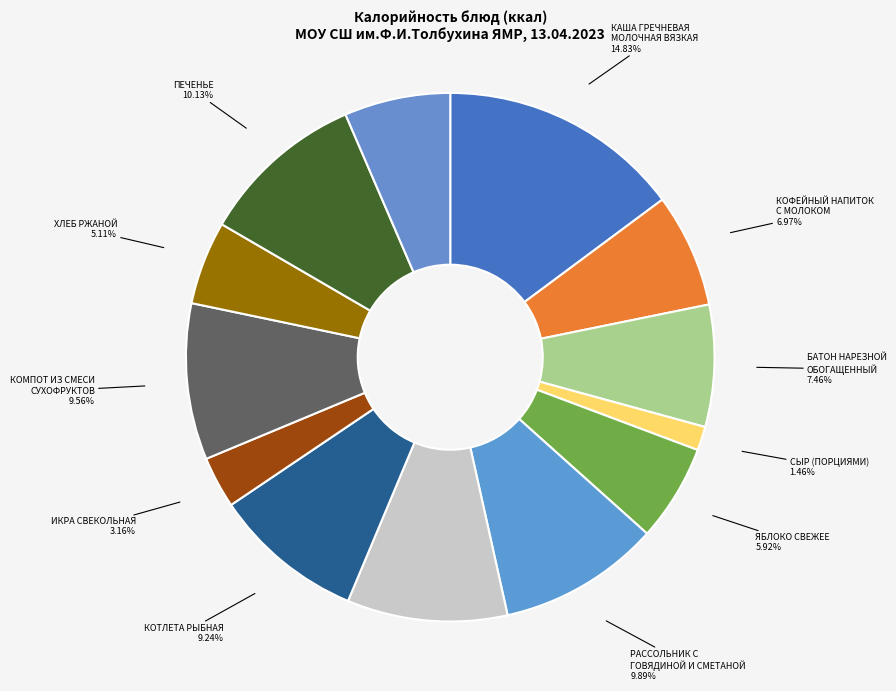

Approximately how many times larger is the value at КАРТОФЕЛЬ ОТВАРНОЙ compared to РАССОЛЬНИК С ГОВЯДИНОЙ И СМЕТАНОЙ?

1.0